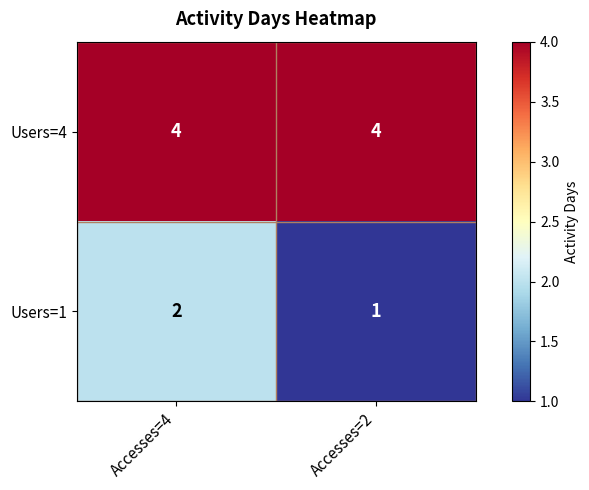

Rank the series at Accesses=4 from lowest to highest value.

Users=1, Users=4